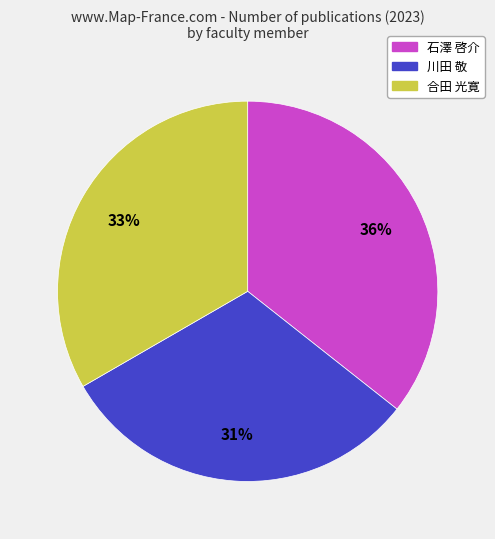

Count the number of slices in the pie.

3